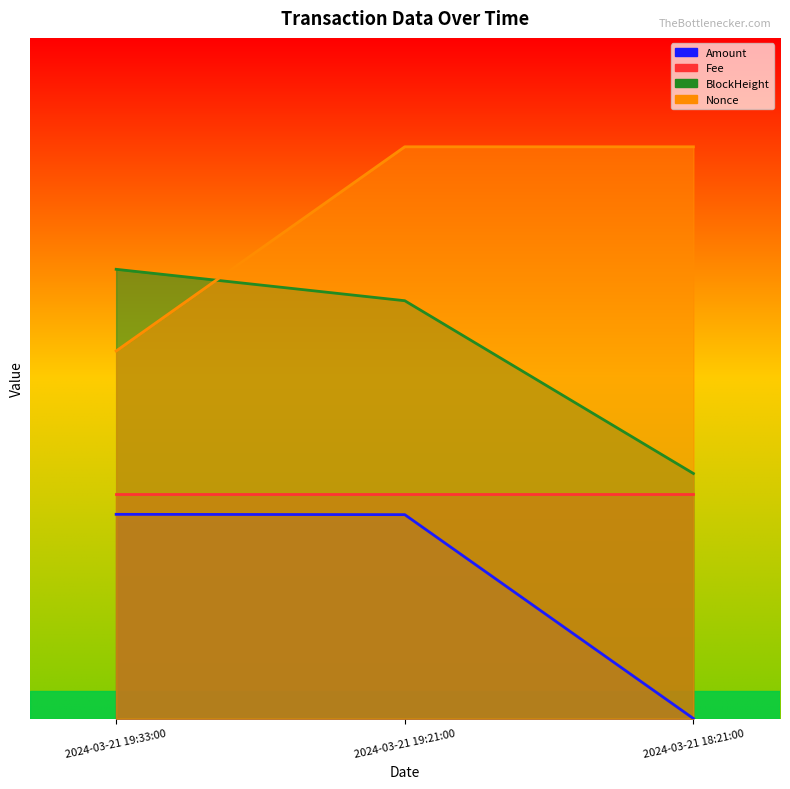

At which label is BlockHeight closest to 0?

2024-03-21 18:21:00